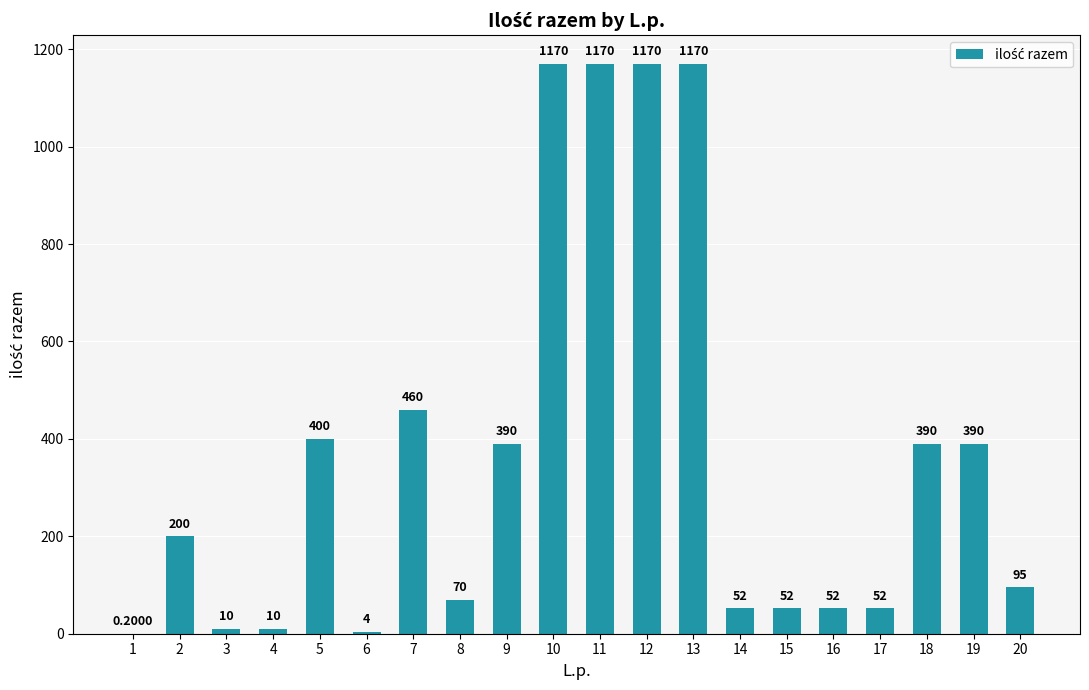

Reading right to left, what are all the values shown in this chart?

20=95.0	19=390.0	18=390.0	17=52.0	16=52.0	15=52.0	14=52.0	13=1170.0	12=1170.0	11=1170.0	10=1170.0	9=390.0	8=70.0	7=460.0	6=4.0	5=400.0	4=10.0	3=10.0	2=200.0	1=0.2